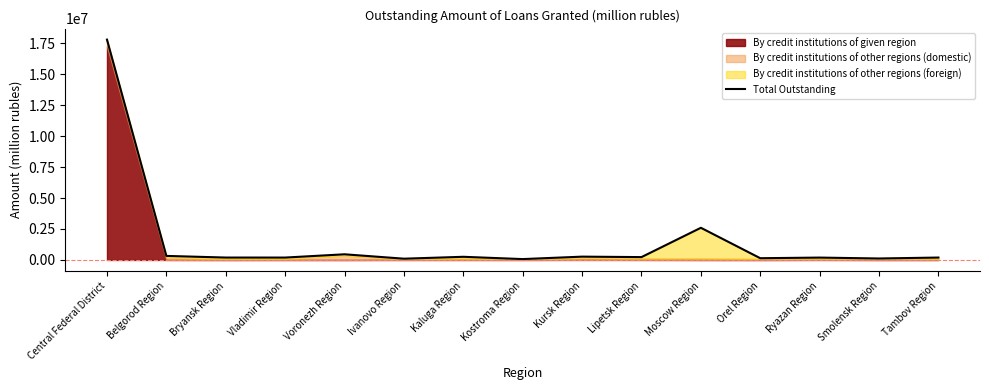

What is the sum of all values?

23107847